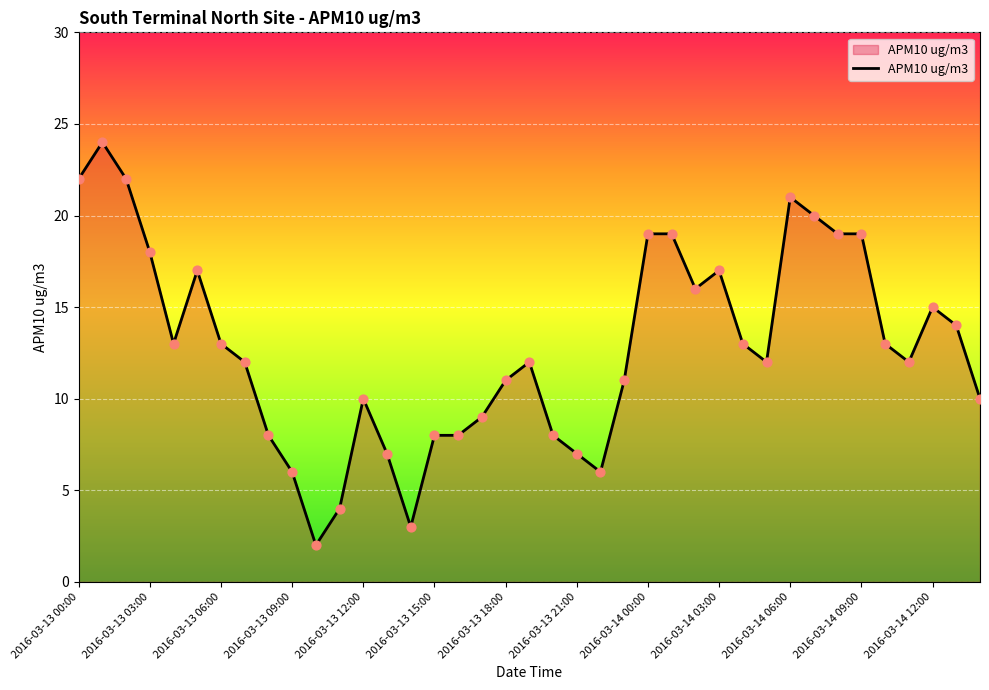

What is the difference between the maximum and minimum values?

22